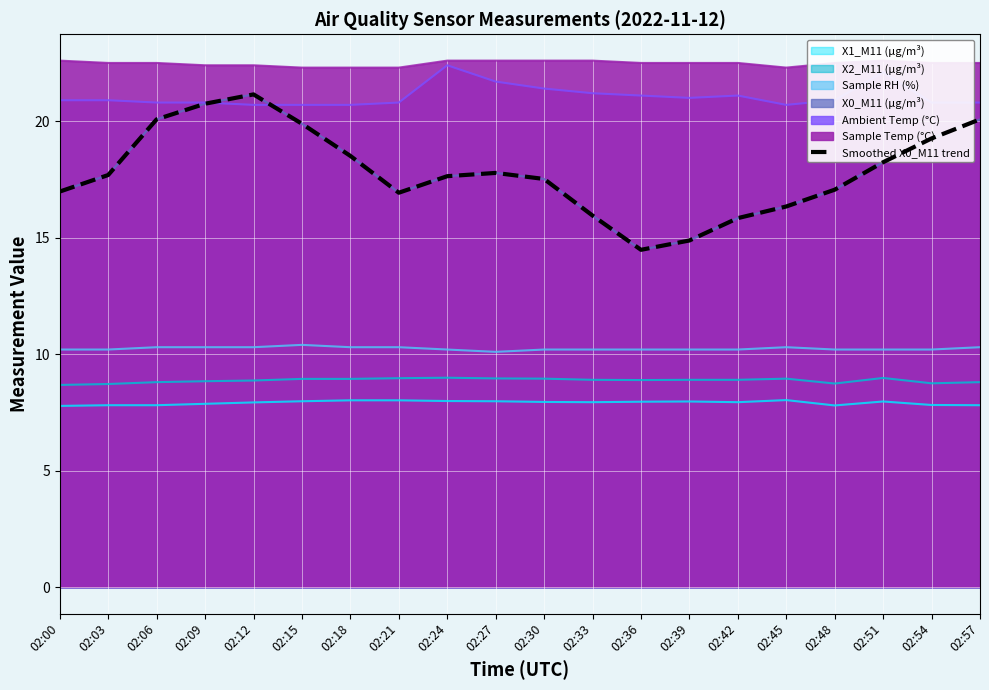

Count the number of values greater than 17.

13